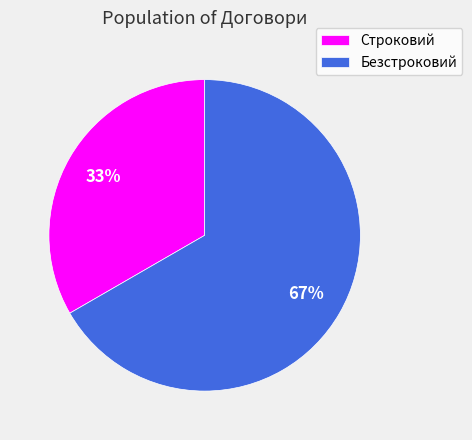

To the nearest percent, what portion does Безстроковий represent?

67%